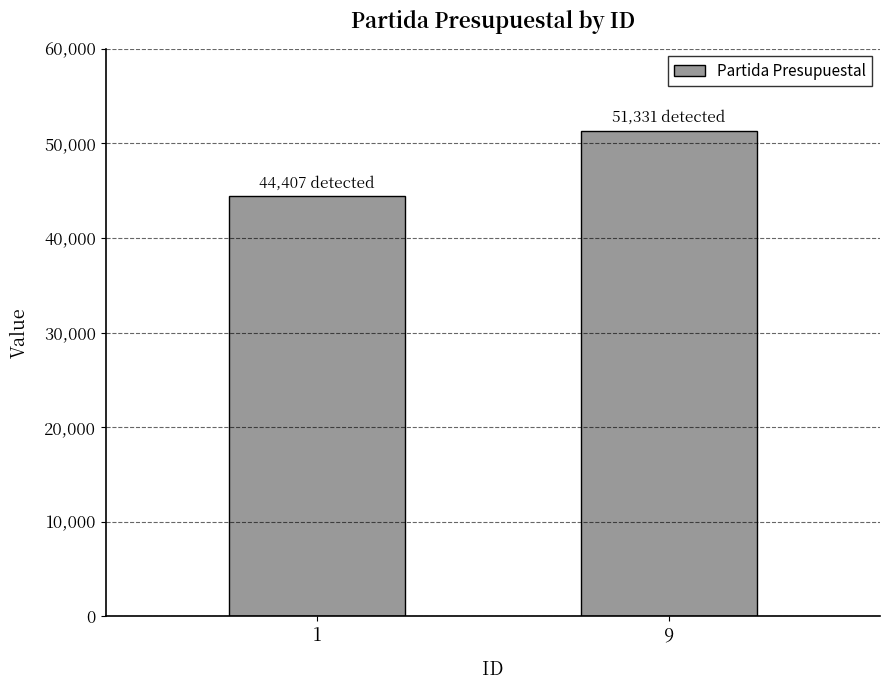

Reading left to right, extract all data points from this chart.

1=44407	9=51331